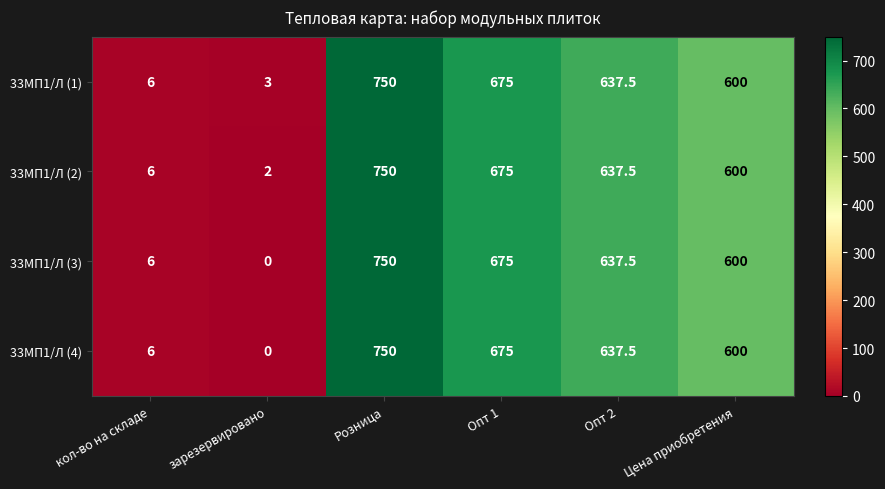

List the labels in order of 33МП1/Л (1) value, largest first.

Розница, Опт 1, Опт 2, Цена приобретения, кол-во на складе, зарезервировано